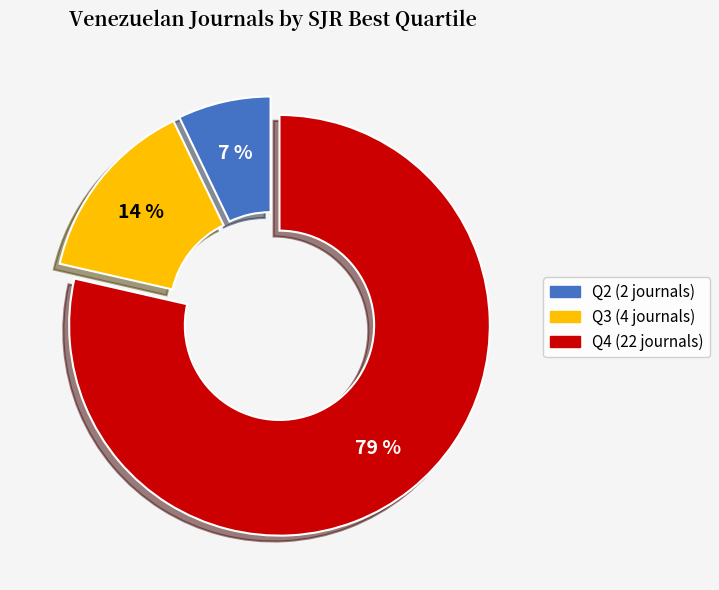

To the nearest percent, what portion does Q3 represent?

14%